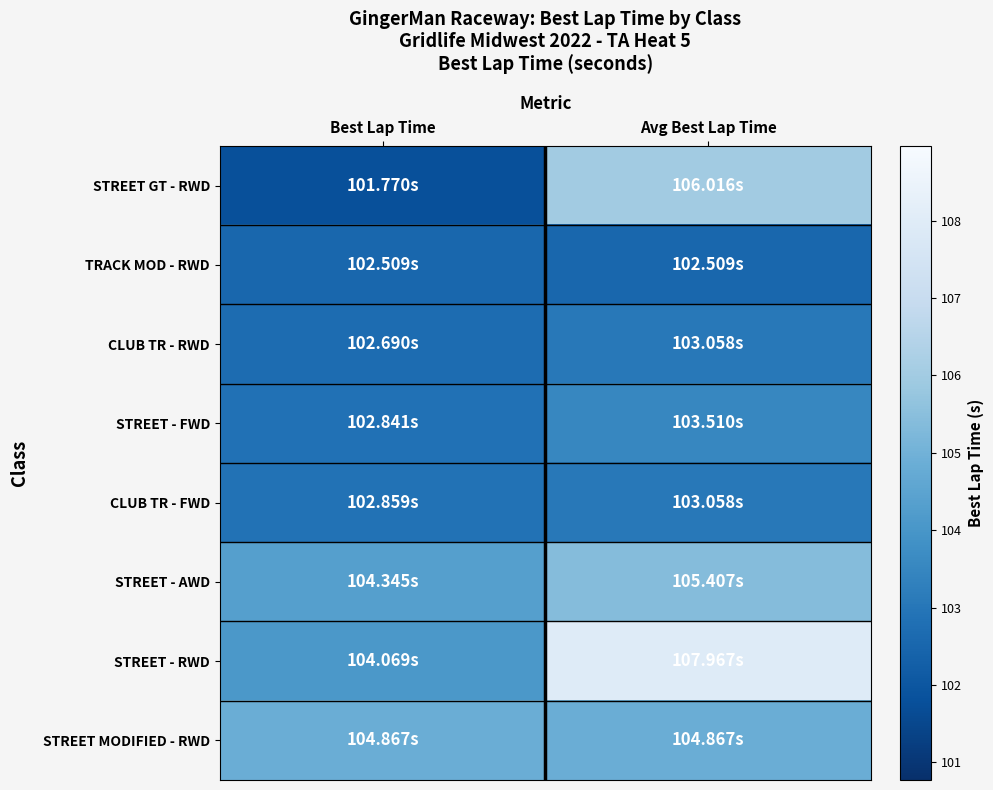

Which has a higher value, Best Lap Time or Avg Best Lap Time?

Avg Best Lap Time